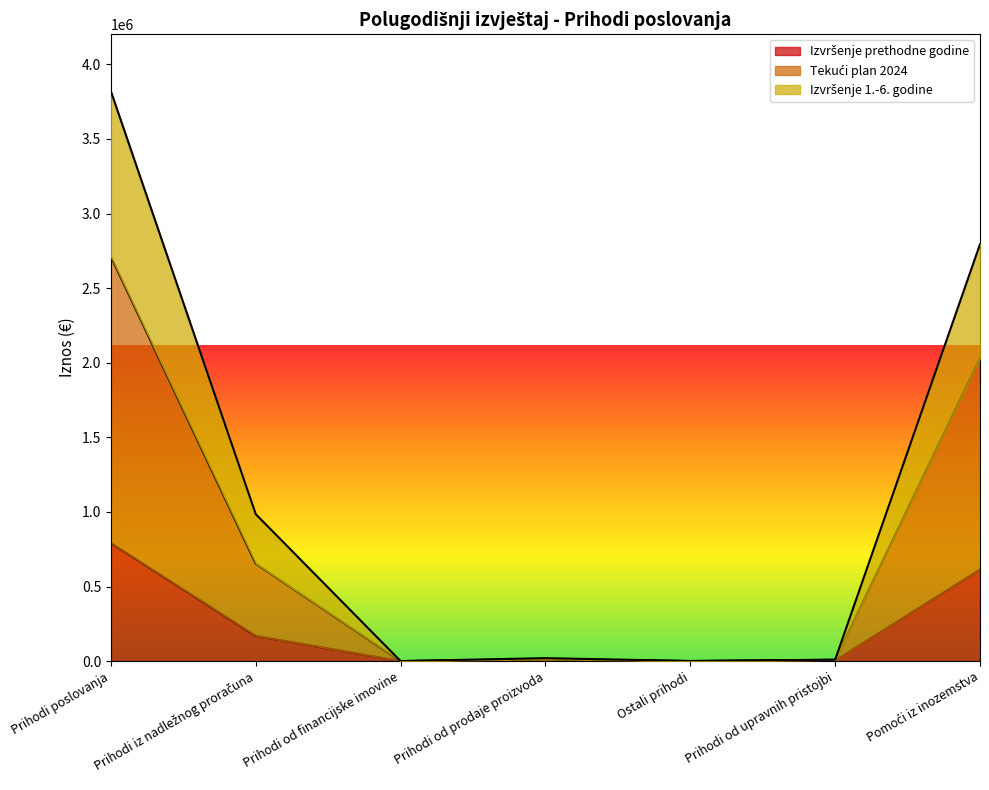

What value does the Izvršenje 1.-6. godine series have at Prihodi od prodaje proizvoda?

13124.0